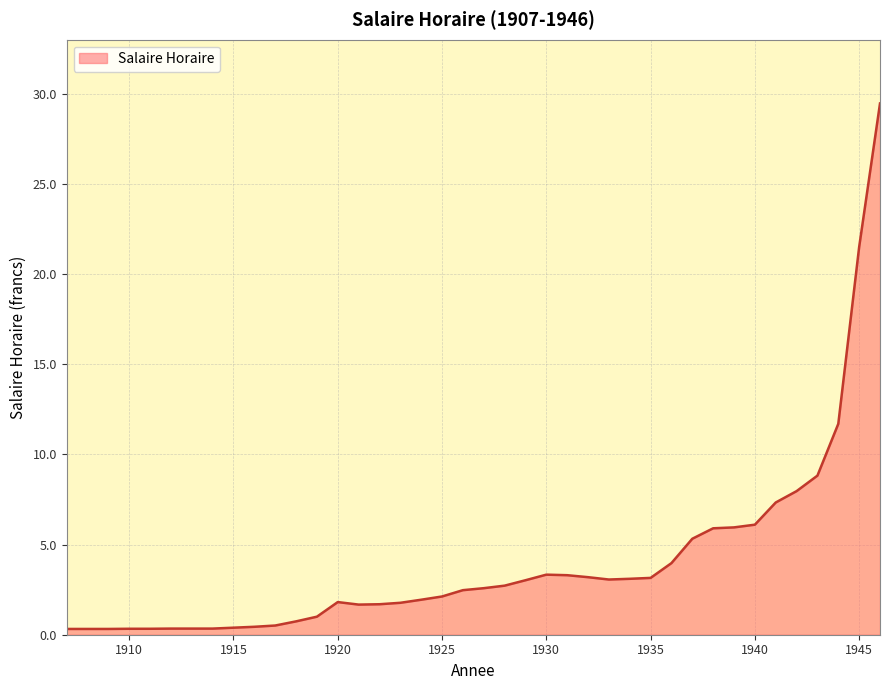

Does the chart have visible grid lines?

Yes